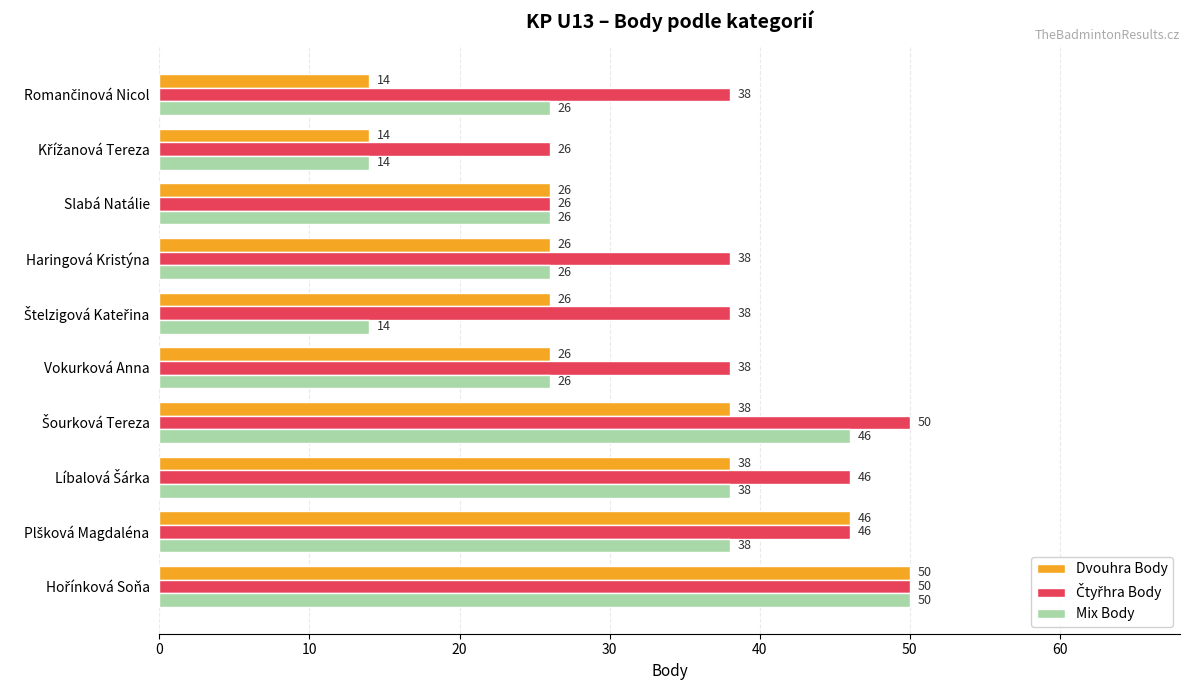

Is it true that Dvouhra Body equals 34 at Slabá Natálie?

False